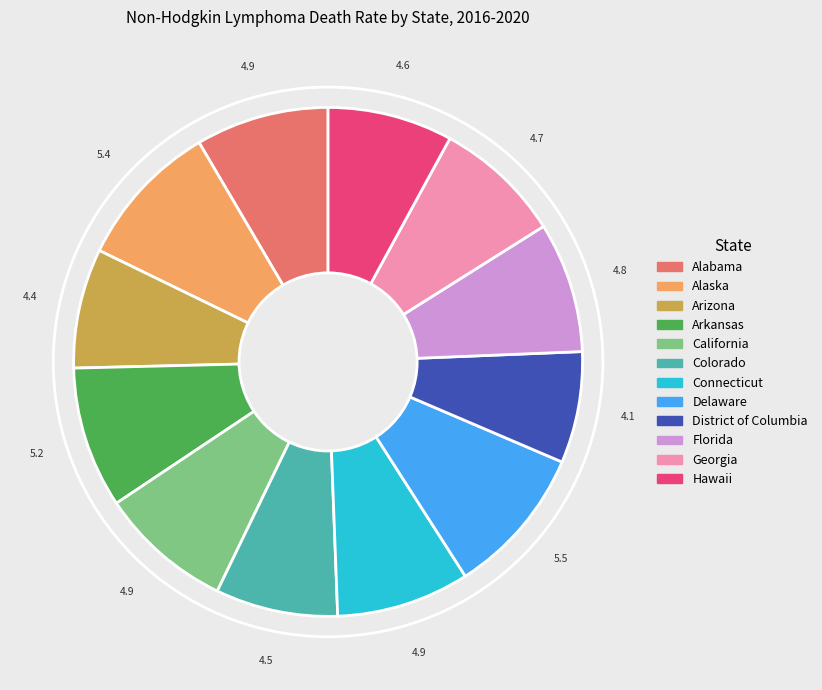

The Connecticut slice represents 8% of the pie. True or false?

True